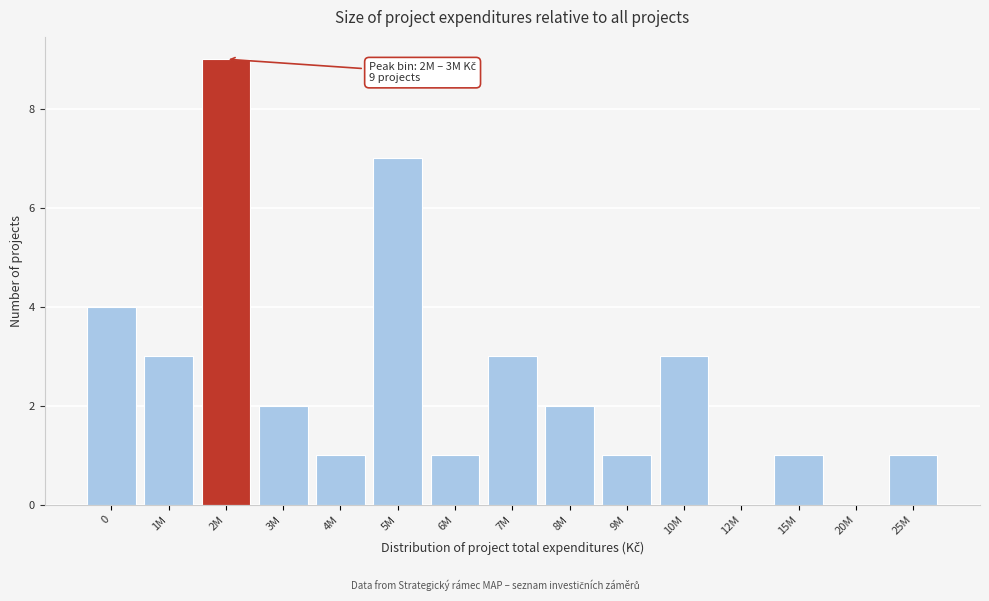

Reading right to left, list all the values displayed in this chart.

25M=1	20M=0	15M=1	12M=0	10M=3	9M=1	8M=2	7M=3	6M=1	5M=7	4M=1	3M=2	2M=9	1M=3	0=4